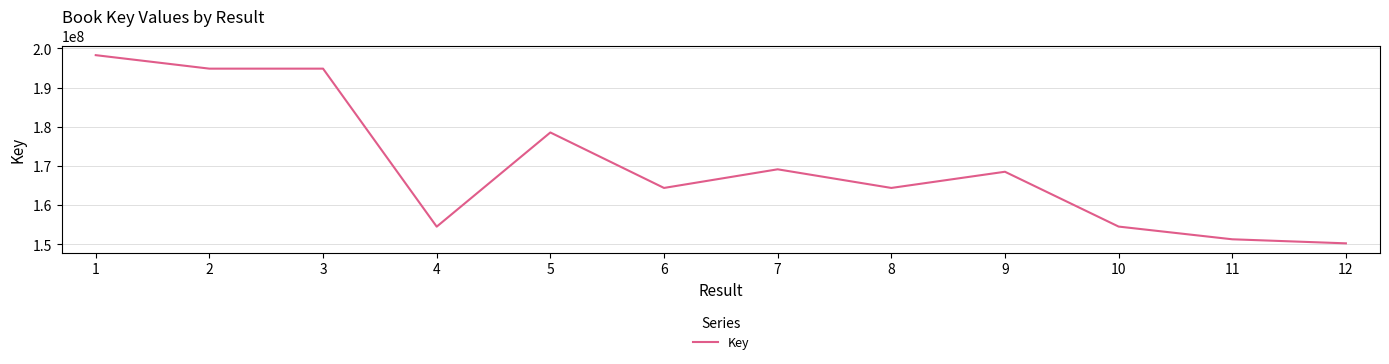

What is the smallest value displayed?

150253441